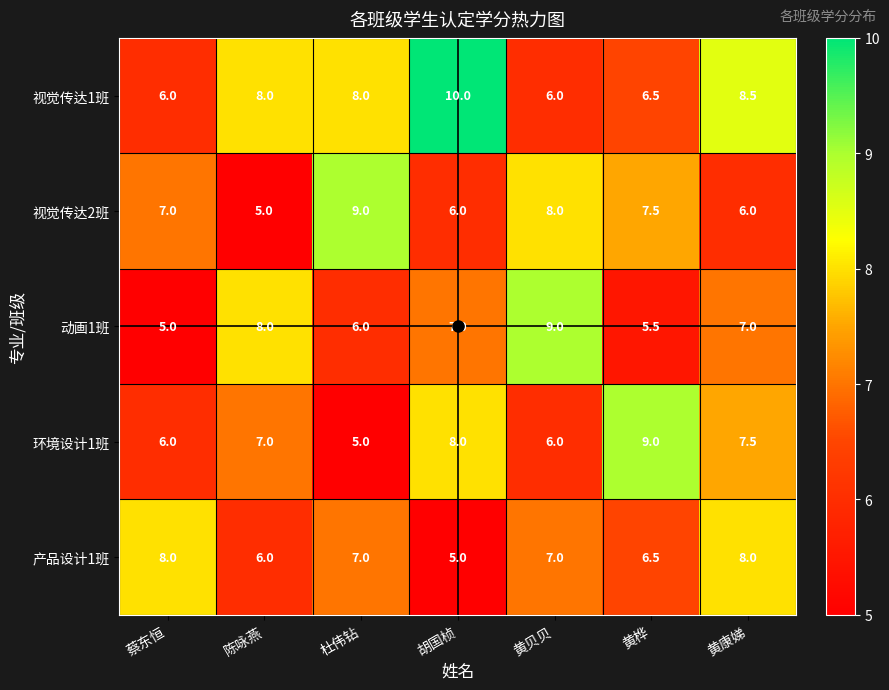

At which label does 产品设计1班 first exceed 7?

蔡东恒